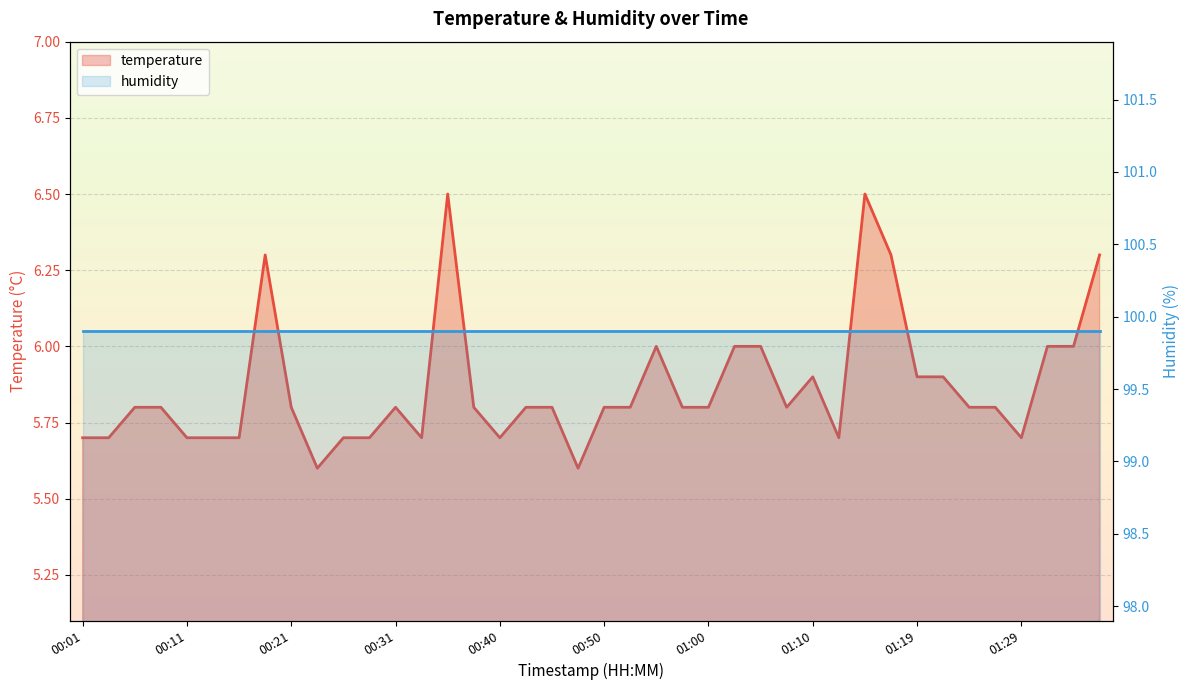

Rank the categories by value from lowest to highest.

00:23, 00:48, 00:01, 00:04, 00:11, 00:14, 00:16, 00:26, 00:28, 00:33, 00:40, 01:12, 01:29, 00:06, 00:09, 00:21, 00:31, 00:38, 00:43, 00:45, 00:50, 00:52, 00:57, 01:00, 01:07, 01:24, 01:27, 01:10, 01:19, 01:22, 00:55, 01:02, 01:05, 01:31, 01:34, 00:18, 01:17, 01:36, 00:35, 01:14